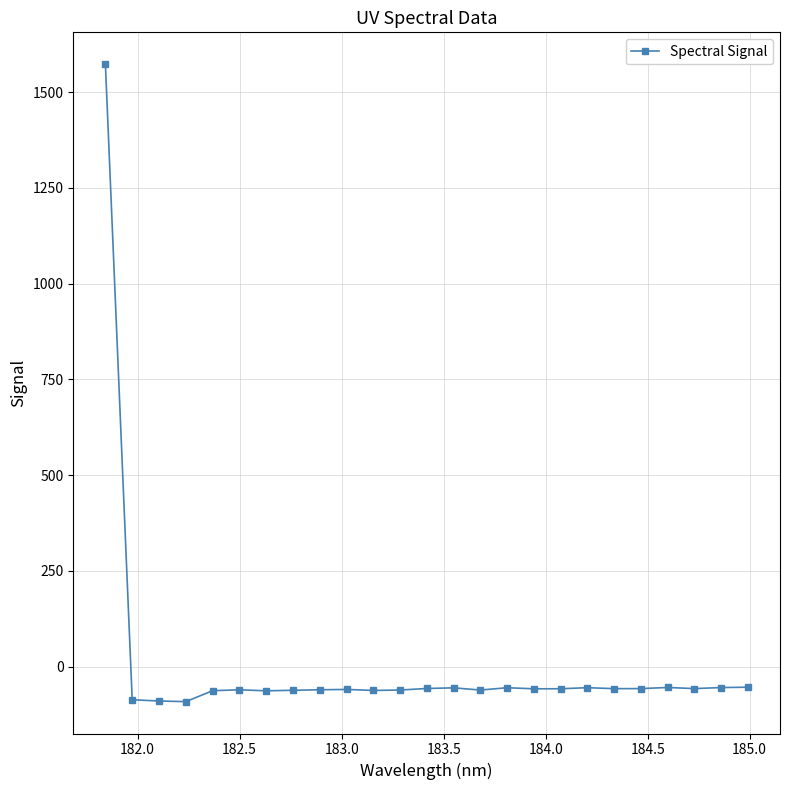

What is the sum of all values?

87.7